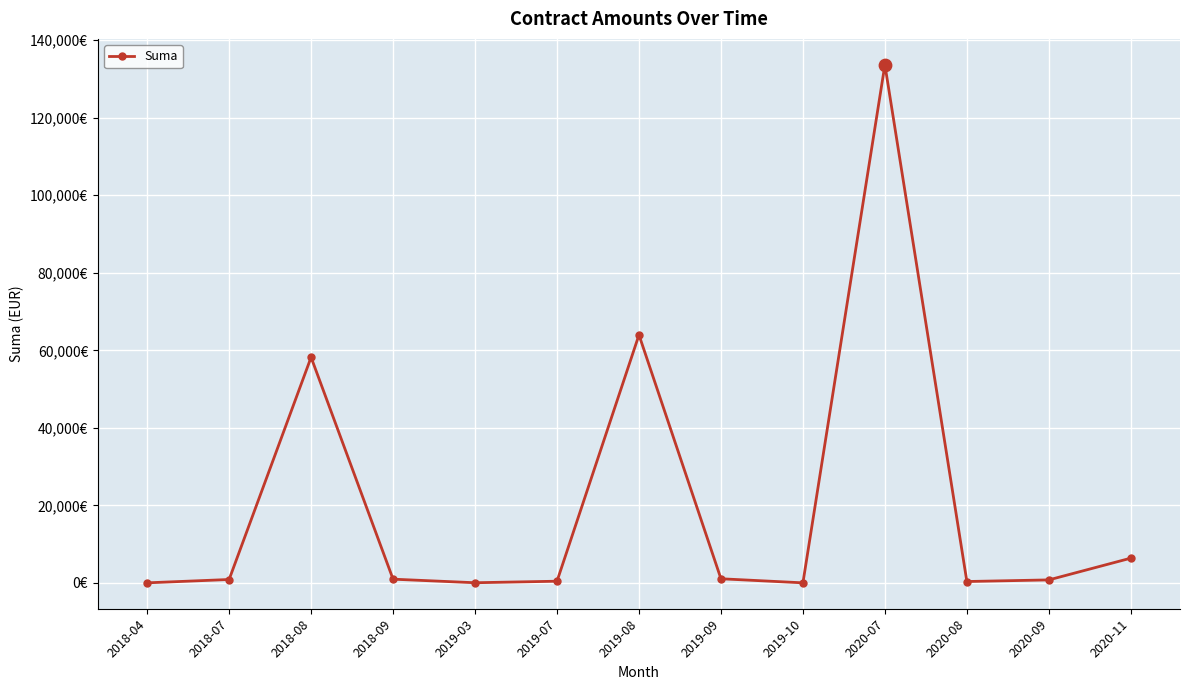

What is the change in value from 2018-09 to 2019-09?

+106.0